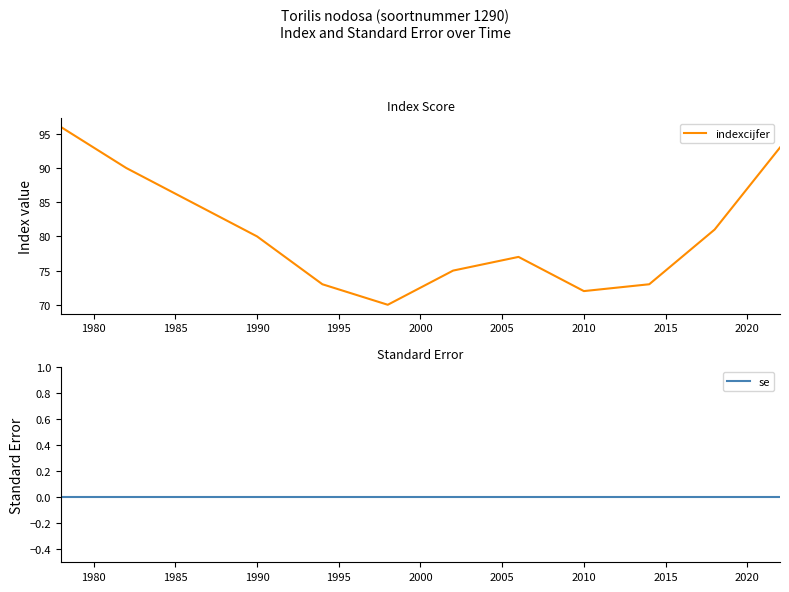

What is the maximum value for indexcijfer?

96